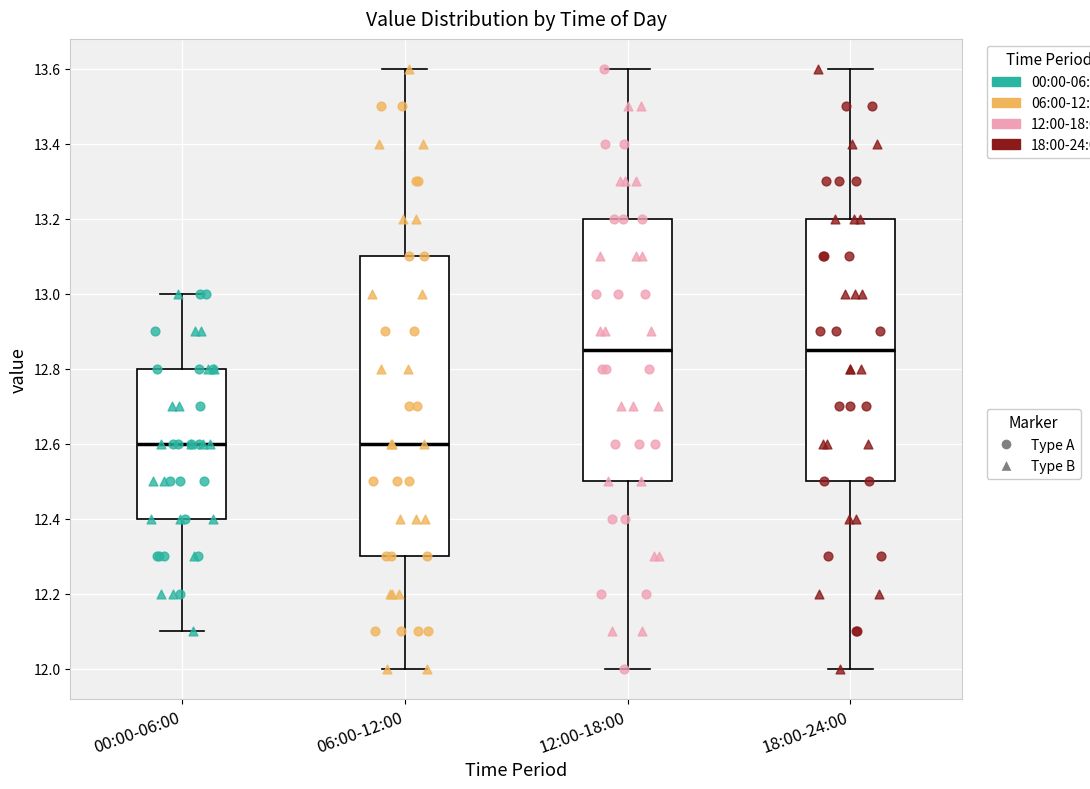

Reading left to right, transcribe this box plot: for each box, give where its median line is, the range the box spans, and where its two whiskers end, as read against the y-axis. The values are not printed on the chart, so give them approximately, as read against the axis.

00:00-06:00: median 12.60, box 12.40 to 12.80, whiskers 12.10 to 13.00
06:00-12:00: median 12.60, box 12.30 to 13.10, whiskers 12.00 to 13.60
12:00-18:00: median 12.86, box 12.50 to 13.20, whiskers 12.00 to 13.60
18:00-24:00: median 12.86, box 12.50 to 13.20, whiskers 12.00 to 13.60